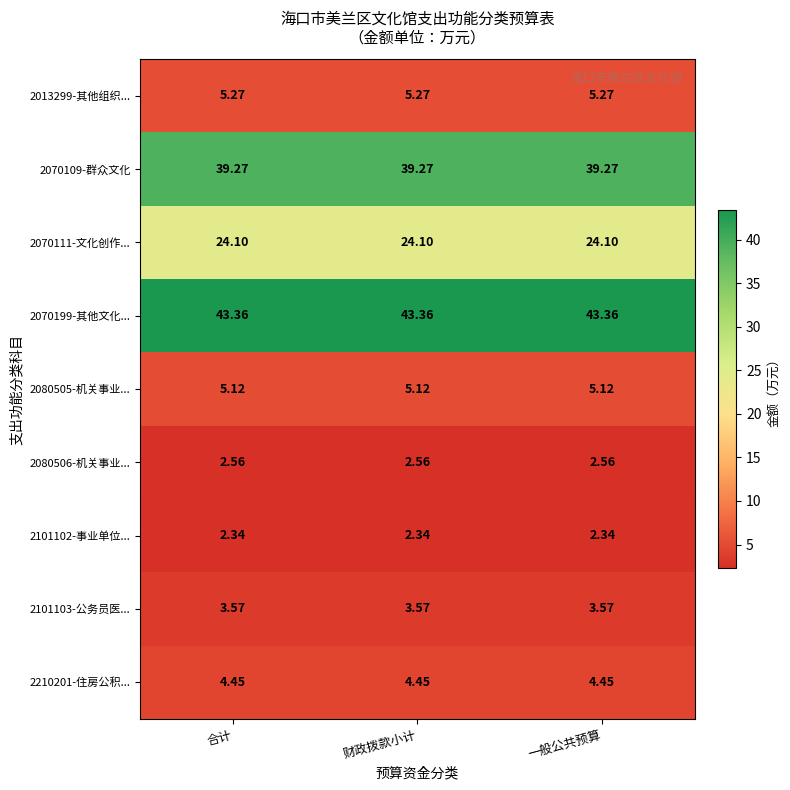

Which category has the highest value across all series?

合计